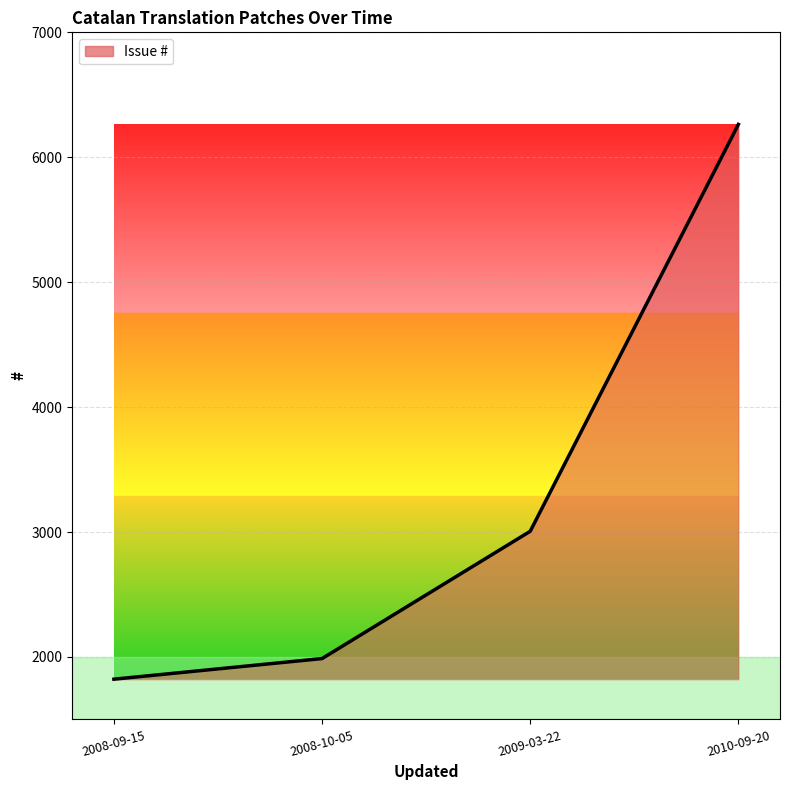

True or false: the data has more than 1 interior local peaks.

False